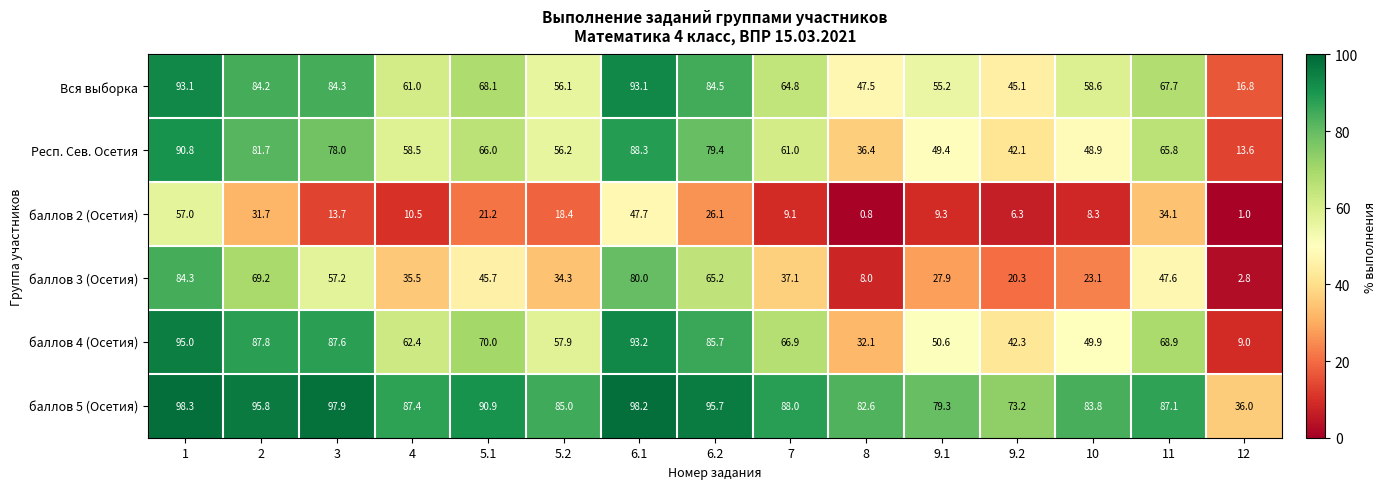

Count the number of data series in this chart.

6